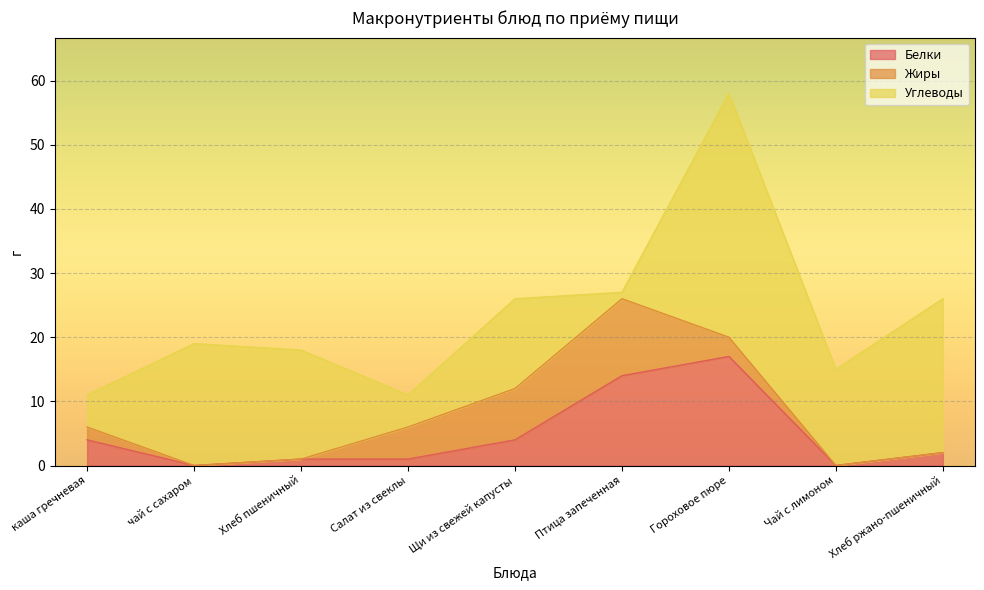

In Углеводы, how many points are lower than both neighbors (excluding endpoints)?

3